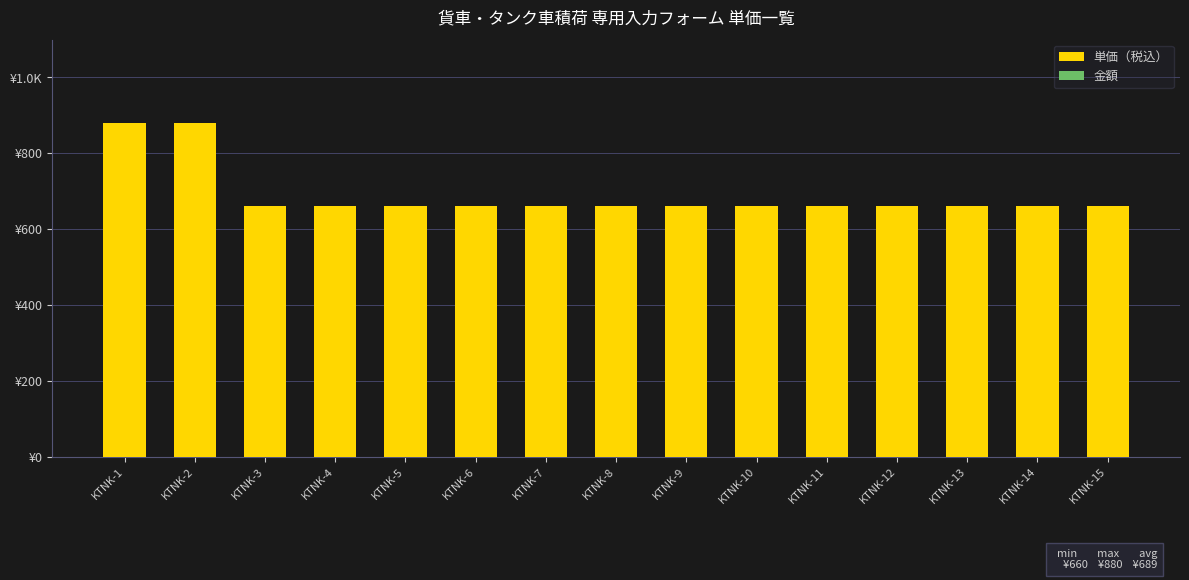

Are the bars horizontal?

No